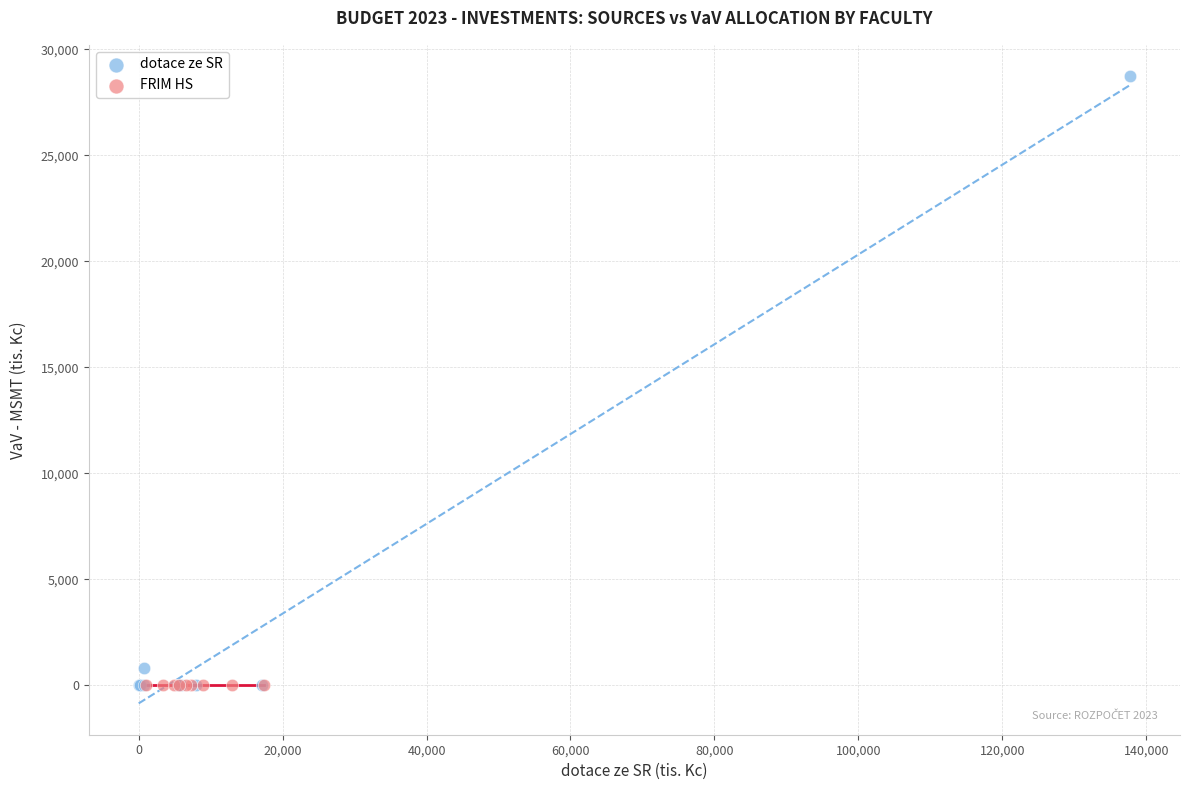

Which series contains the highest Y value?

dotace ze SR